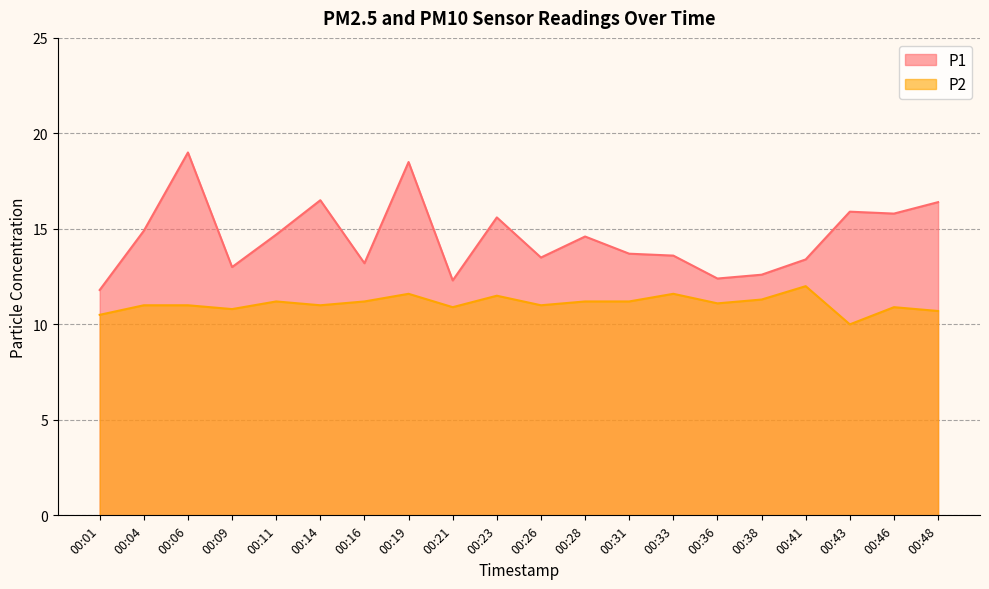

At how many categories does at least one series exceed 15?

7